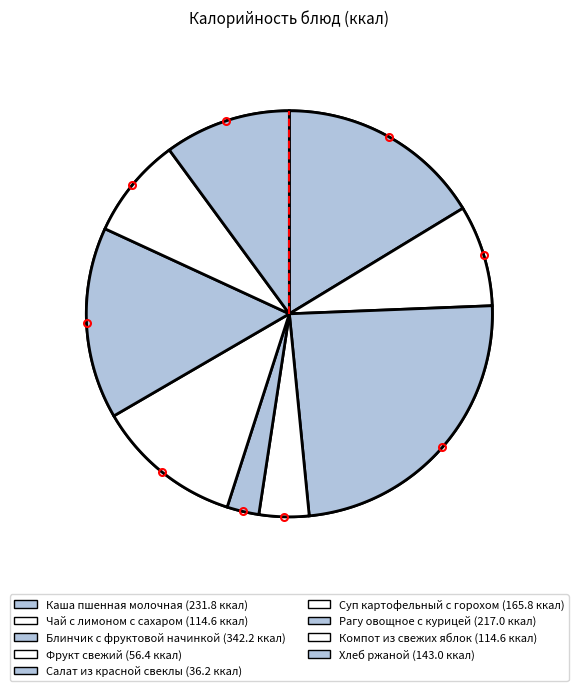

How many segments does this pie chart have?

9